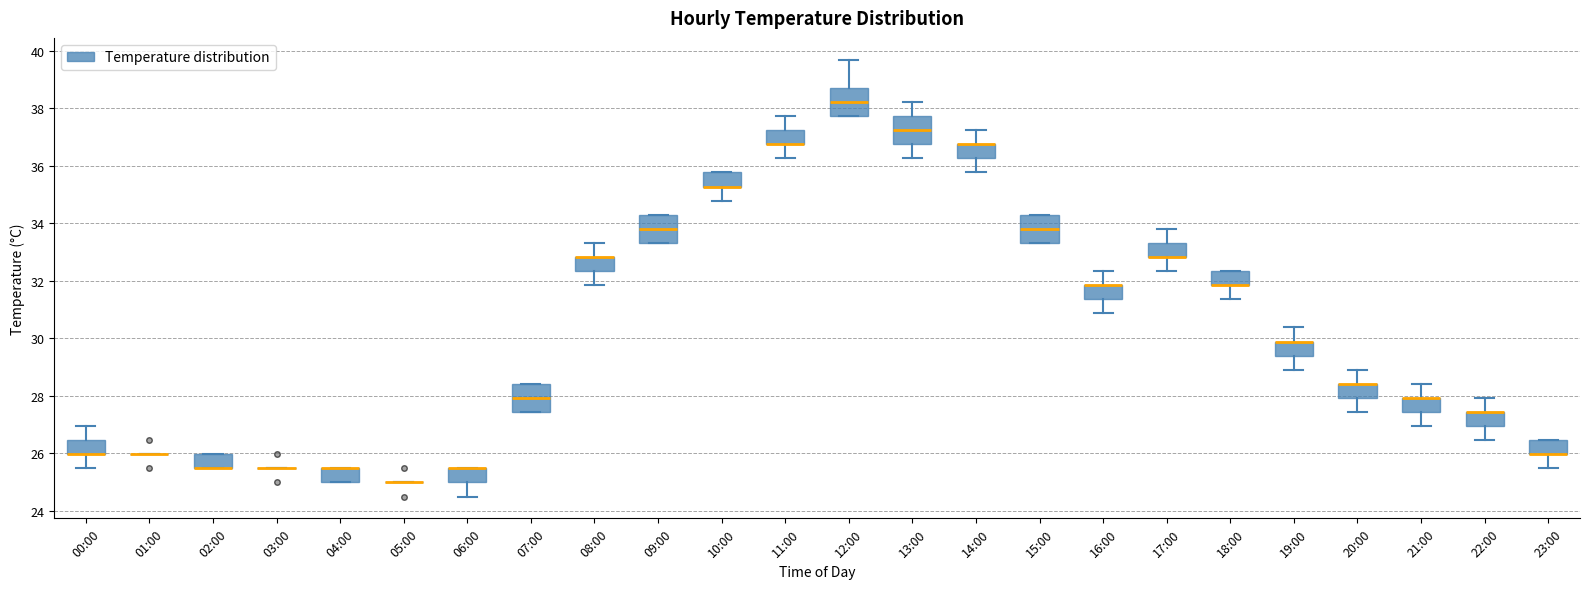

Reading left to right, transcribe this box plot: for each box, give where its median line is, the range the box spans, and where its two whiskers end, as read against the y-axis. The values are not printed on the chart, so give them approximately, as read against the axis.

00:00: median 26.0 (drawn on the box's lower edge), box 26.0 to 26.4, whiskers 25.4 to 27.0
01:00: box collapsed to a line at 26.0, whiskers 26.0 to 26.0
02:00: median 25.4 (drawn on the box's lower edge), box 25.4 to 26.0, whiskers 25.4 to 26.0
03:00: box collapsed to a line at 25.4, whiskers 25.4 to 25.4
04:00: median 25.4 (drawn on the box's upper edge), box 25.0 to 25.4, whiskers 25.0 to 25.4
05:00: box collapsed to a line at 25.0, whiskers 25.0 to 25.0
06:00: median 25.4 (drawn on the box's upper edge), box 25.0 to 25.4, whiskers 24.6 to 25.4
07:00: median 28.0, box 27.4 to 28.4, whiskers 27.4 to 28.4
08:00: median 32.8 (drawn on the box's upper edge), box 32.4 to 32.8, whiskers 31.8 to 33.4
09:00: median 33.8, box 33.4 to 34.4, whiskers 33.4 to 34.4
10:00: median 35.2 (drawn on the box's lower edge), box 35.2 to 35.8, whiskers 34.8 to 35.8
11:00: median 36.8 (drawn on the box's lower edge), box 36.8 to 37.2, whiskers 36.2 to 37.8
12:00: median 38.2, box 37.8 to 38.8, whiskers 37.8 to 39.6
13:00: median 37.2, box 36.8 to 37.8, whiskers 36.2 to 38.2
14:00: median 36.8 (drawn on the box's upper edge), box 36.2 to 36.8, whiskers 35.8 to 37.2
15:00: median 33.8, box 33.4 to 34.4, whiskers 33.4 to 34.4
16:00: median 31.8 (drawn on the box's upper edge), box 31.4 to 31.8, whiskers 30.8 to 32.4
17:00: median 32.8 (drawn on the box's lower edge), box 32.8 to 33.4, whiskers 32.4 to 33.8
18:00: median 31.8 (drawn on the box's lower edge), box 31.8 to 32.4, whiskers 31.4 to 32.4
19:00: median 29.8 (drawn on the box's upper edge), box 29.4 to 29.8, whiskers 29.0 to 30.4
20:00: median 28.4 (drawn on the box's upper edge), box 28.0 to 28.4, whiskers 27.4 to 29.0
21:00: median 28.0 (drawn on the box's upper edge), box 27.4 to 28.0, whiskers 27.0 to 28.4
22:00: median 27.4 (drawn on the box's upper edge), box 27.0 to 27.4, whiskers 26.4 to 28.0
23:00: median 26.0 (drawn on the box's lower edge), box 26.0 to 26.4, whiskers 25.4 to 26.4